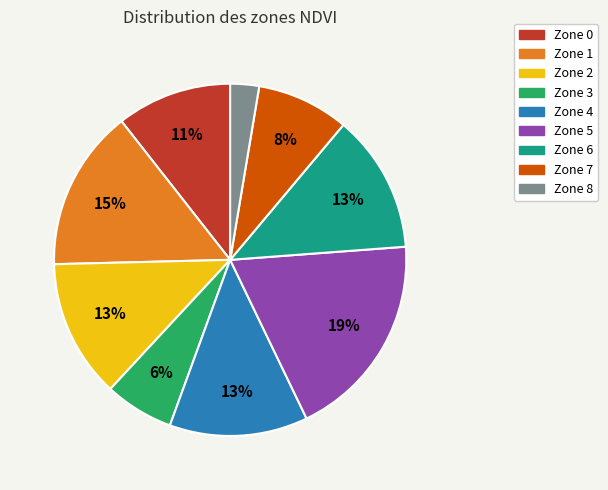

To the nearest percent, what percentage of the pie is Zone 3?

6%